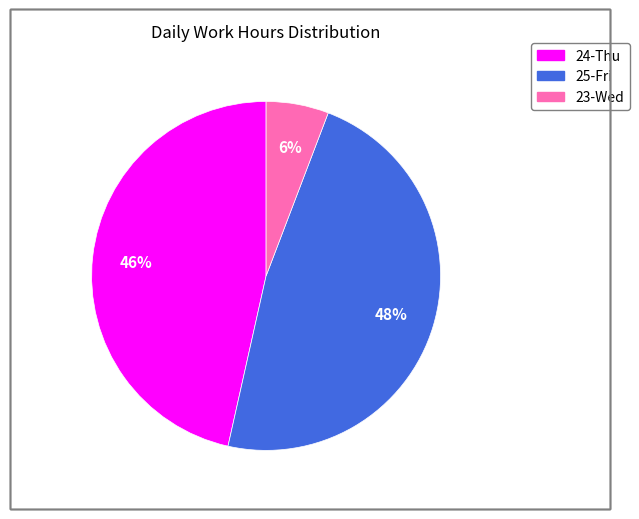

To the nearest percent, what is the combined percentage of 24-Thu and 23-Wed?

52%